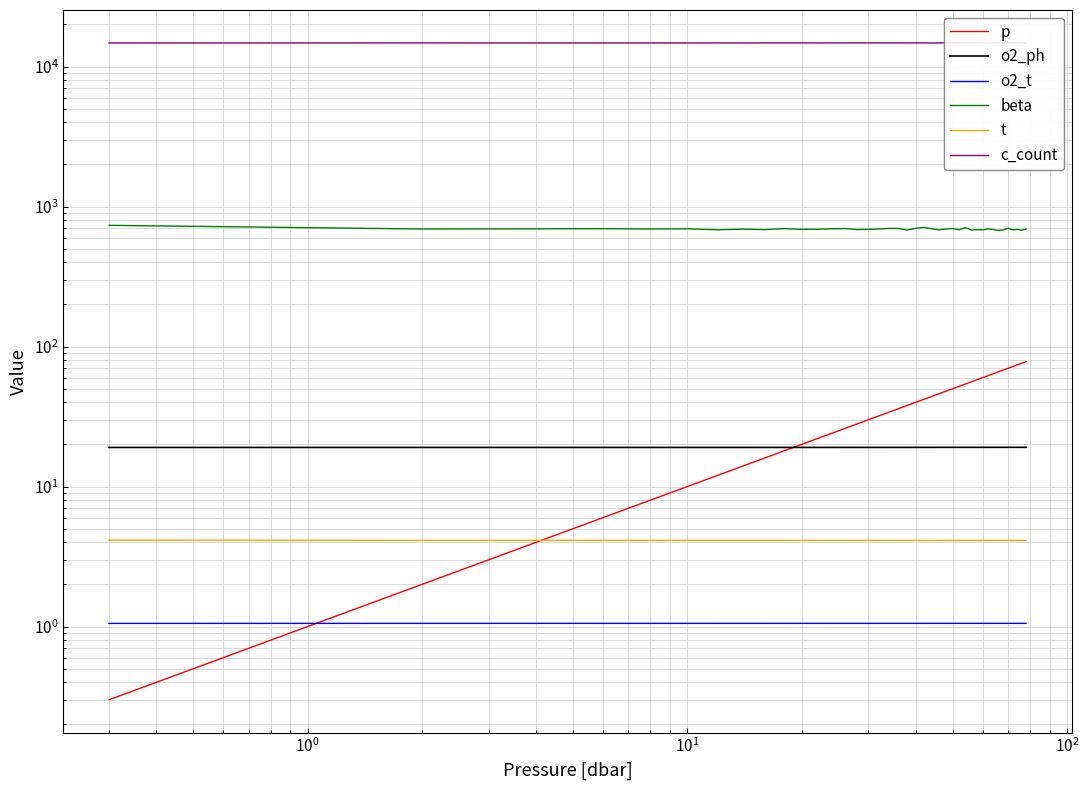

True or false: beta has more than 2 points higher than both neighbors.

True